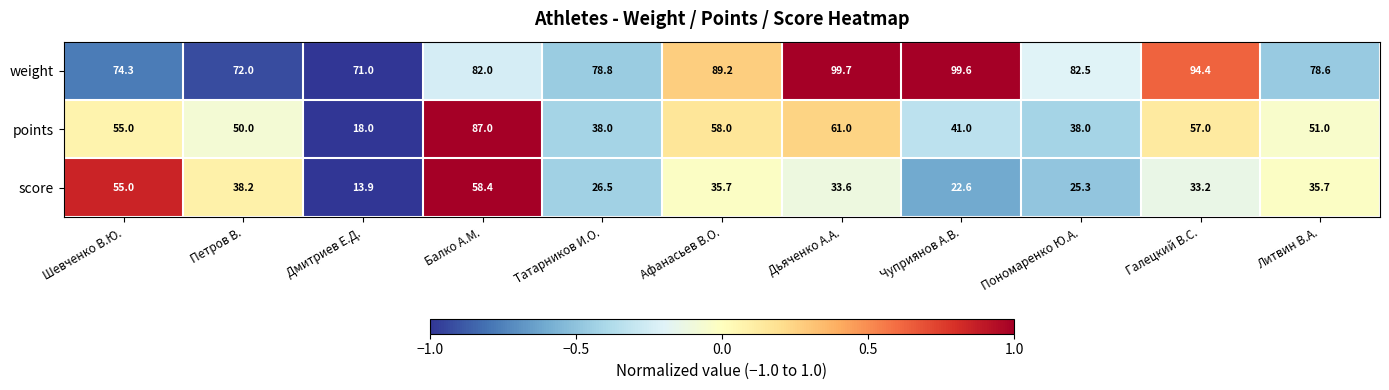

At which category does the chart reach its minimum across all series?

Дмитриев Е.Д.